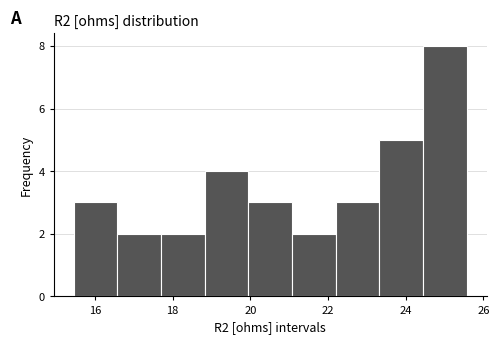

Reading left to right, list every bar in this chart as the range it spans on the x-axis followed by its height. Neither the bar edges nor the heights are printed on the chart, so give them approximately, as read against the axes.

15.4 to 16.6: 3
16.6 to 17.6: 2
17.6 to 18.8: 2
18.8 to 20.0: 4
20.0 to 21.0: 3
21.0 to 22.2: 2
22.2 to 23.4: 3
23.4 to 24.4: 5
24.4 to 25.6: 8